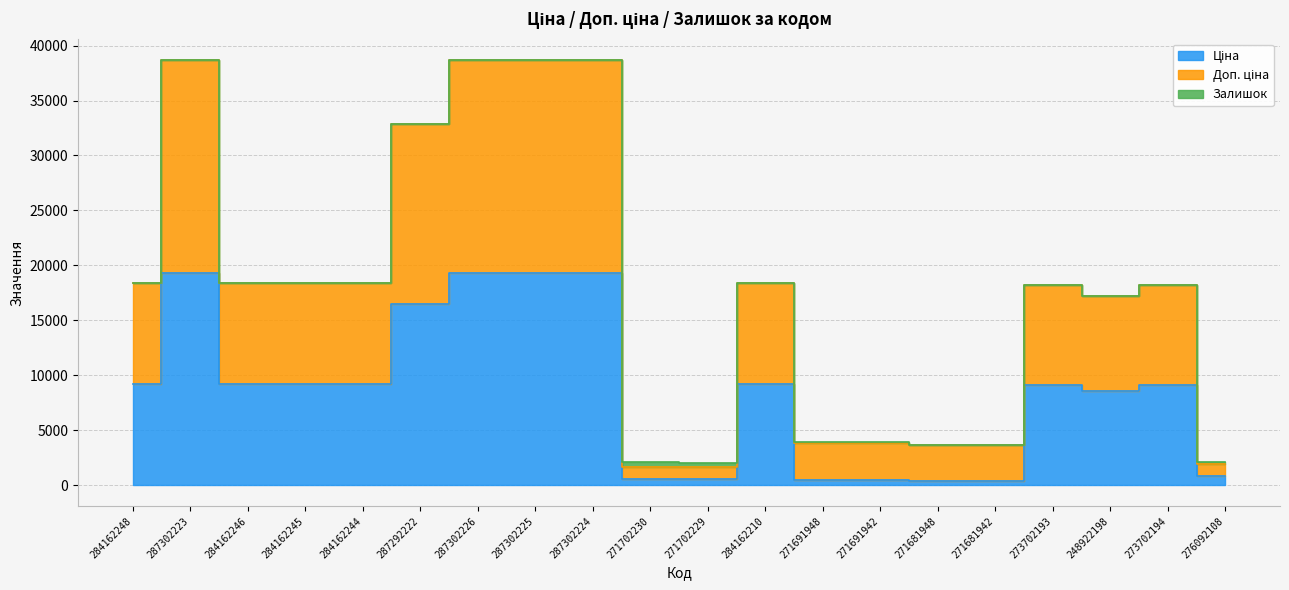

How many interior local peaks does the Ціна series have?

4